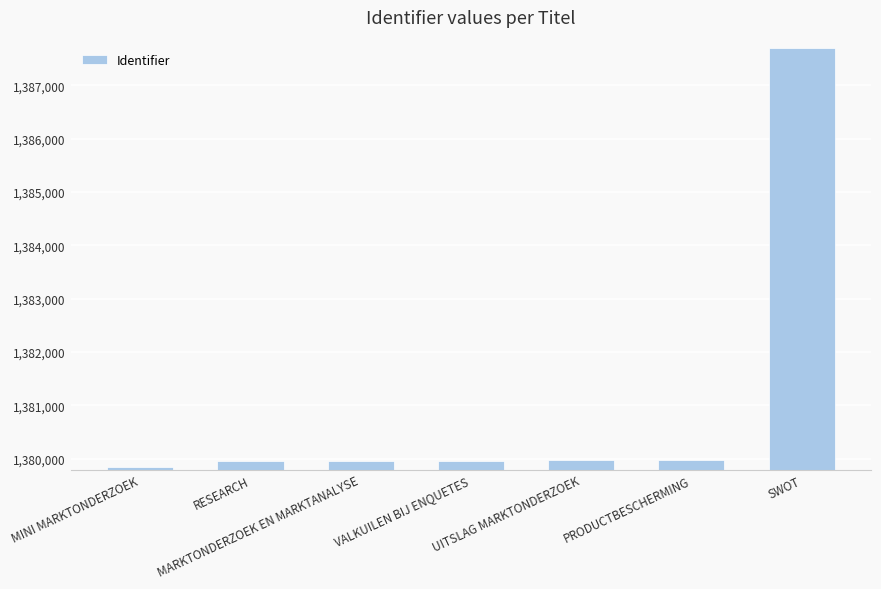

What is the maximum value shown in the chart?

1387704